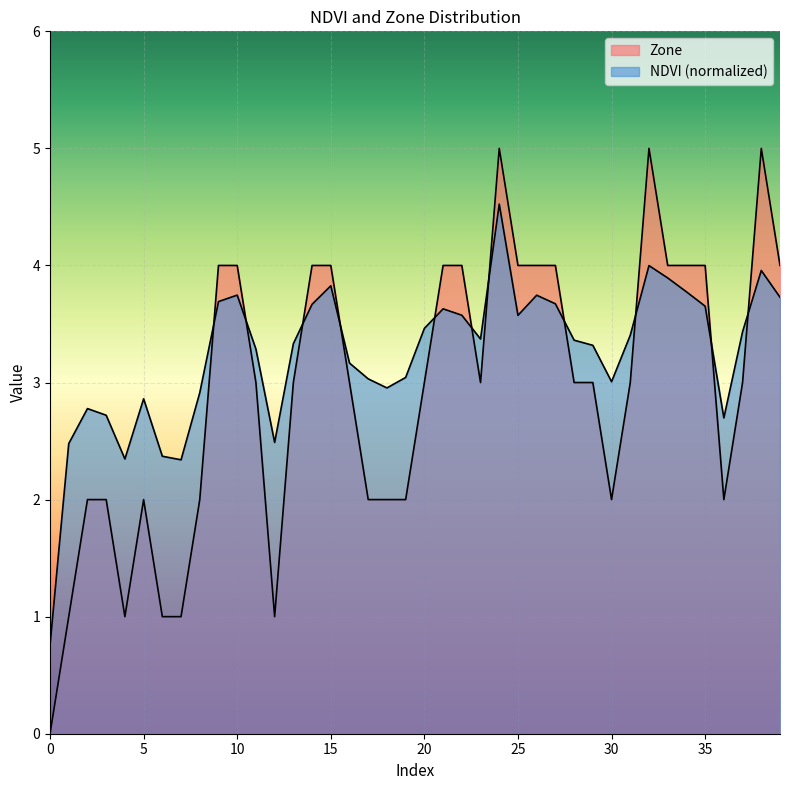

List the labels in order of NDVI value, largest first.

24, 32, 38, 33, 15, 34, 10, 26, 39, 9, 27, 14, 35, 21, 22, 25, 20, 37, 31, 23, 28, 13, 29, 11, 16, 19, 17, 30, 18, 8, 5, 2, 3, 36, 12, 1, 6, 4, 7, 0